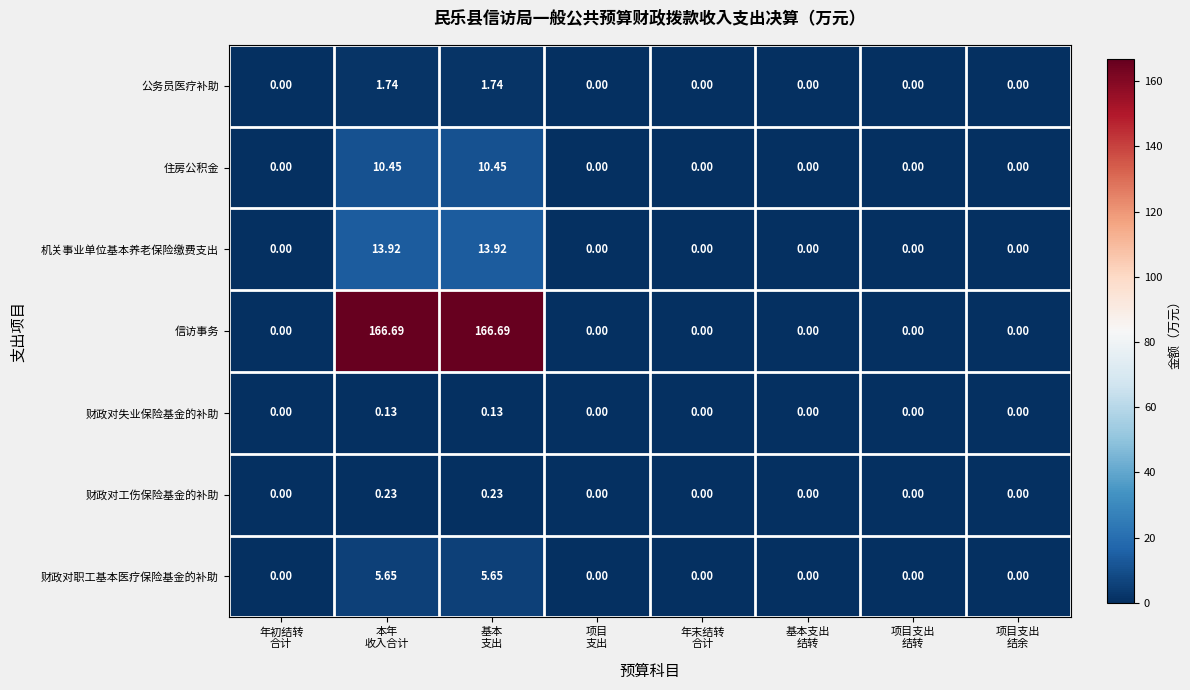

Rank the series by their maximum value, from highest to lowest.

信访事务, 机关事业单位基本养老保险缴费支出, 住房公积金, 财政对职工基本医疗保险基金的补助, 公务员医疗补助, 财政对工伤保险基金的补助, 财政对失业保险基金的补助